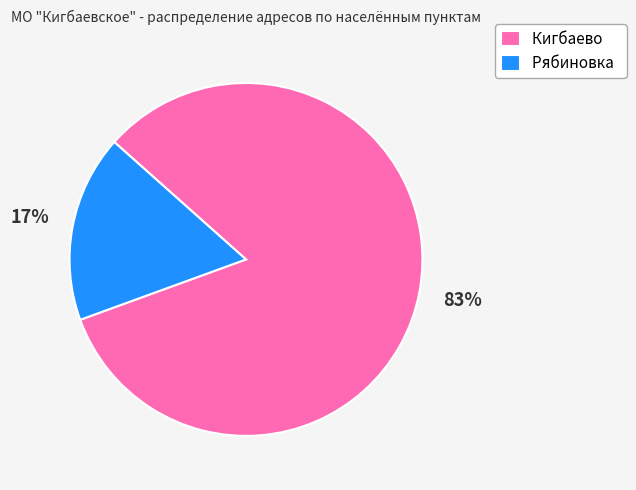

What percentage is the Кигбаево slice, to the nearest percent?

83%